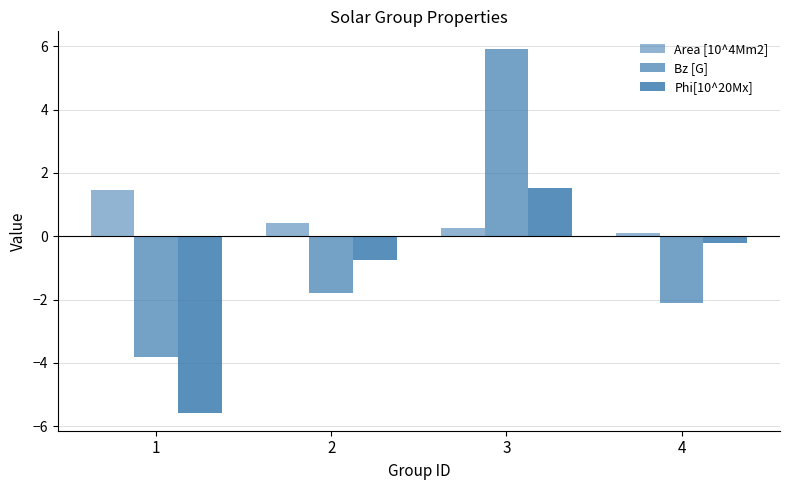

Count the number of categories in the chart.

4